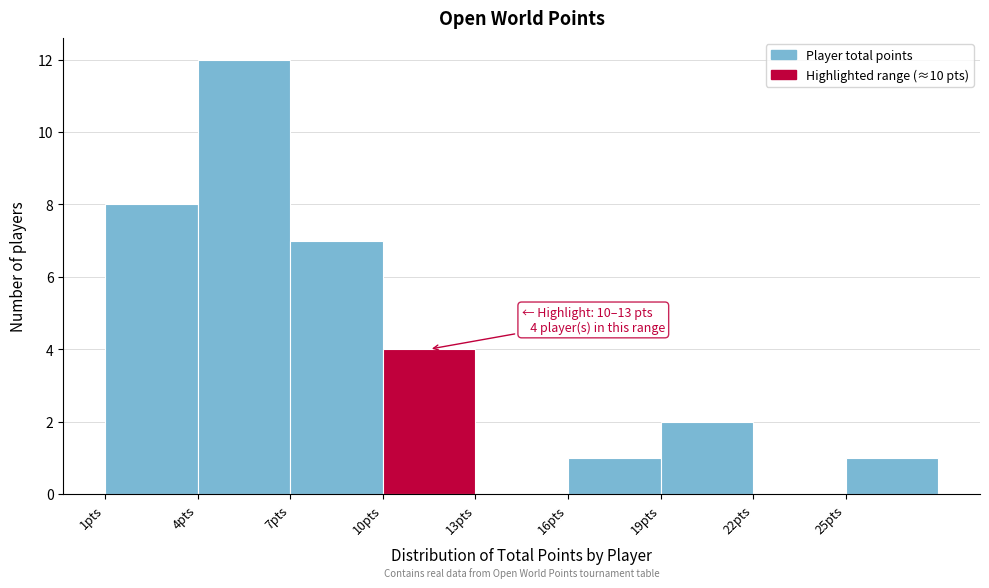

Over which range of the x-axis is the bar tallest?

4 to 7